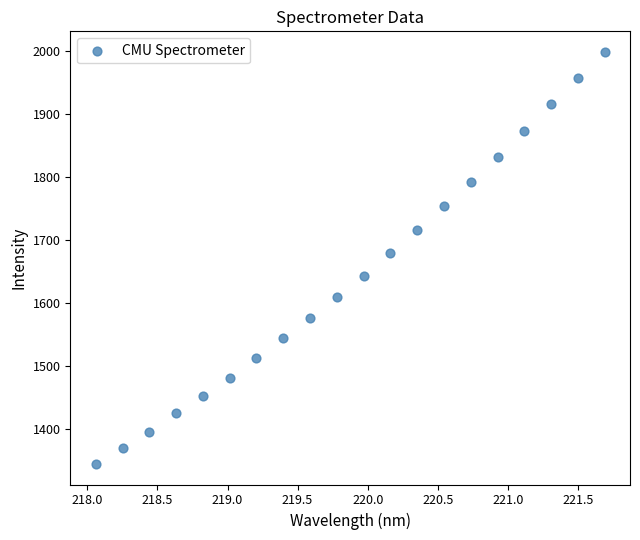

What Y value in the scatter plot is closest to 1671?

1678.7